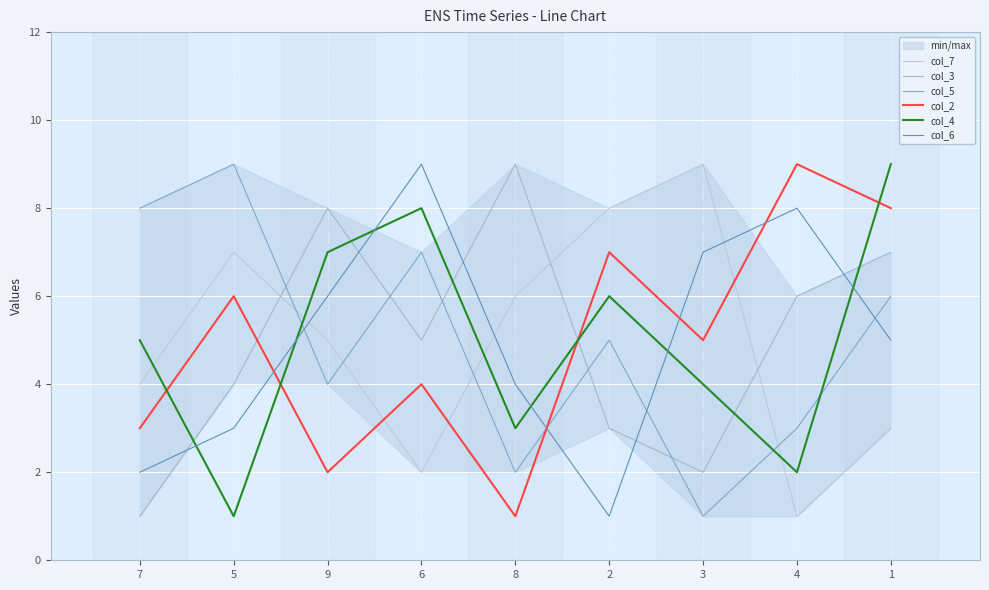

Reading right to left, list all the values displayed in this chart.

col_7: 1=3	4=1	3=9	2=8	8=6	6=2	9=5	5=7	7=4
col_3: 1=7	4=6	3=2	2=3	8=9	6=5	9=8	5=4	7=1
col_5: 1=6	4=3	3=1	2=5	8=2	6=7	9=4	5=9	7=8
col_2: 1=8	4=9	3=5	2=7	8=1	6=4	9=2	5=6	7=3
col_4: 1=9	4=2	3=4	2=6	8=3	6=8	9=7	5=1	7=5
col_6: 1=5	4=8	3=7	2=1	8=4	6=9	9=6	5=3	7=2